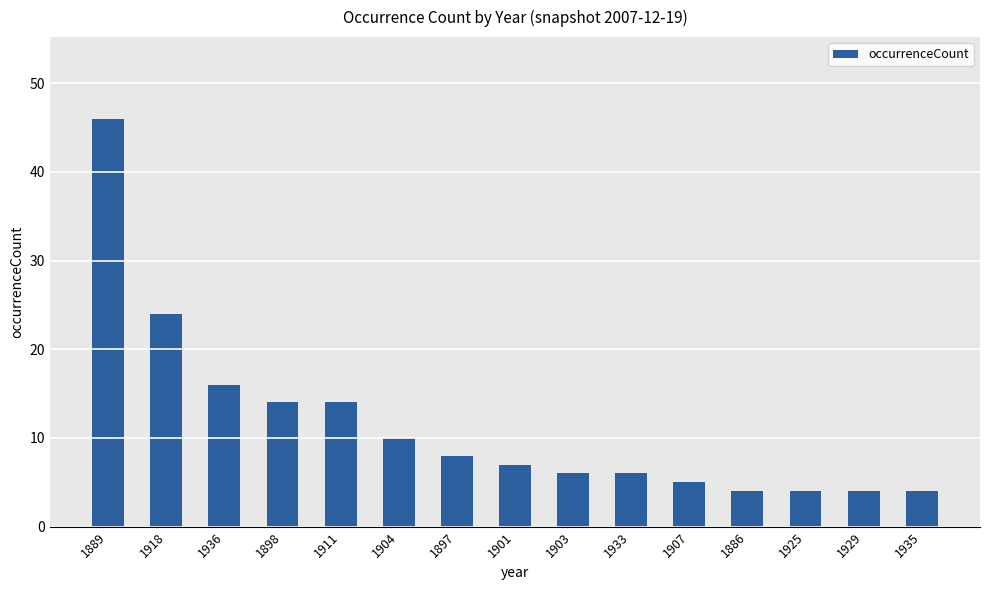

Reading left to right, what are all the values shown in this chart?

1889=46	1918=24	1936=16	1898=14	1911=14	1904=10	1897=8	1901=7	1903=6	1933=6	1907=5	1886=4	1925=4	1929=4	1935=4